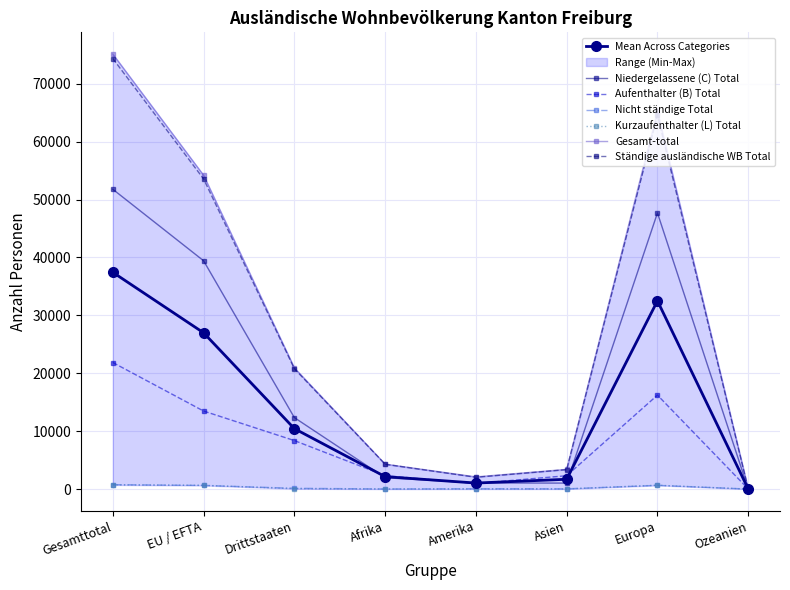

Between which two adjacent categories do Nicht ständige Total and Kurzaufenthalter (L) Total first intersect?

Gesamttotal and EU / EFTA